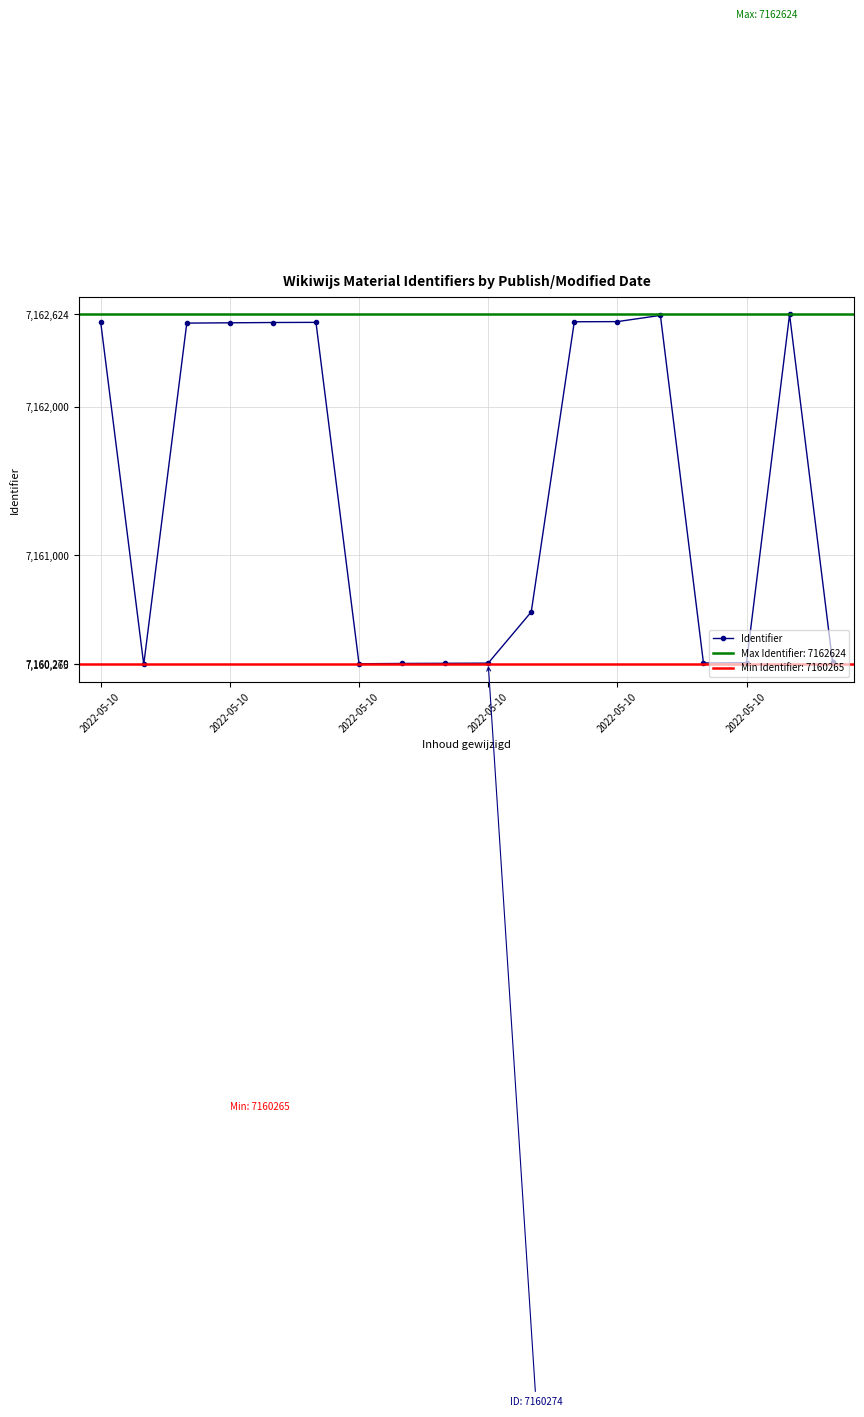

What is the sum of the values at 9 and 17?

14320553